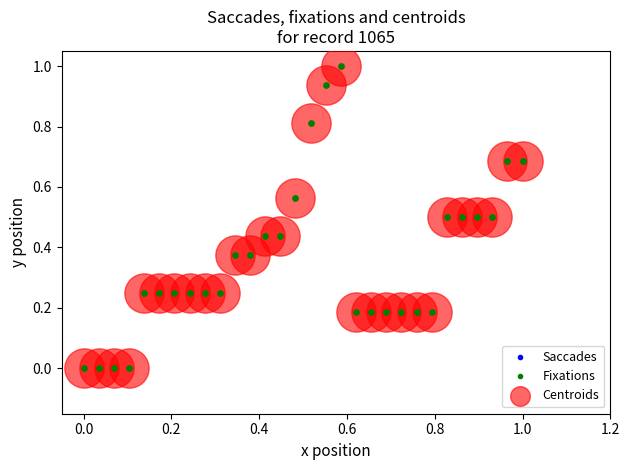

What is the greatest value displayed?

1.0